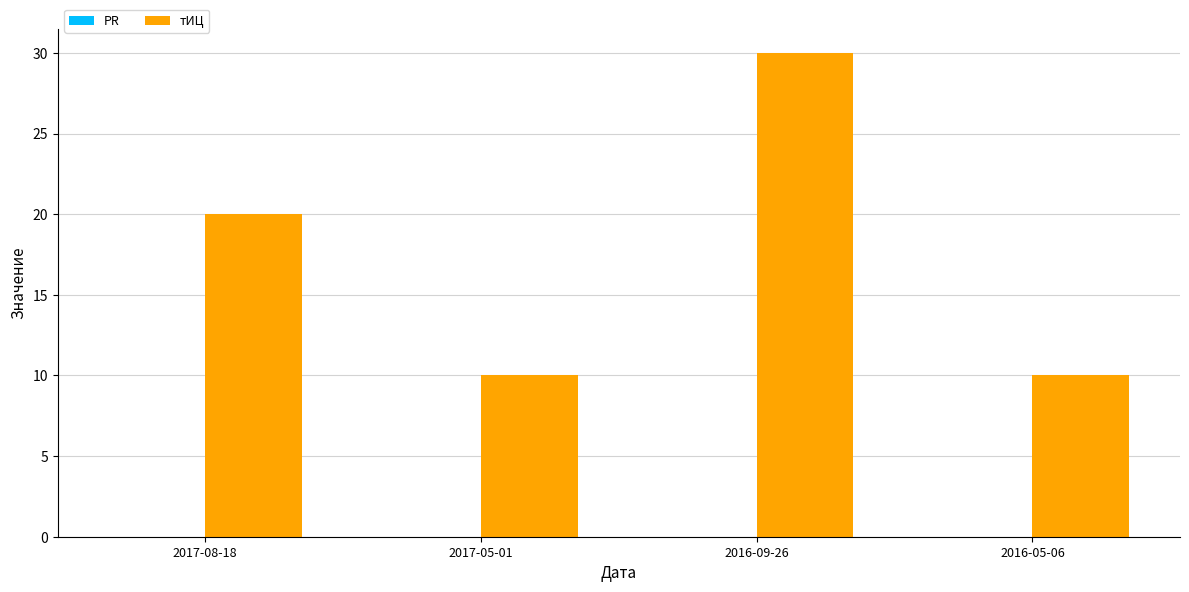

Which has a higher value, 2016-05-06 or 2016-09-26?

2016-09-26